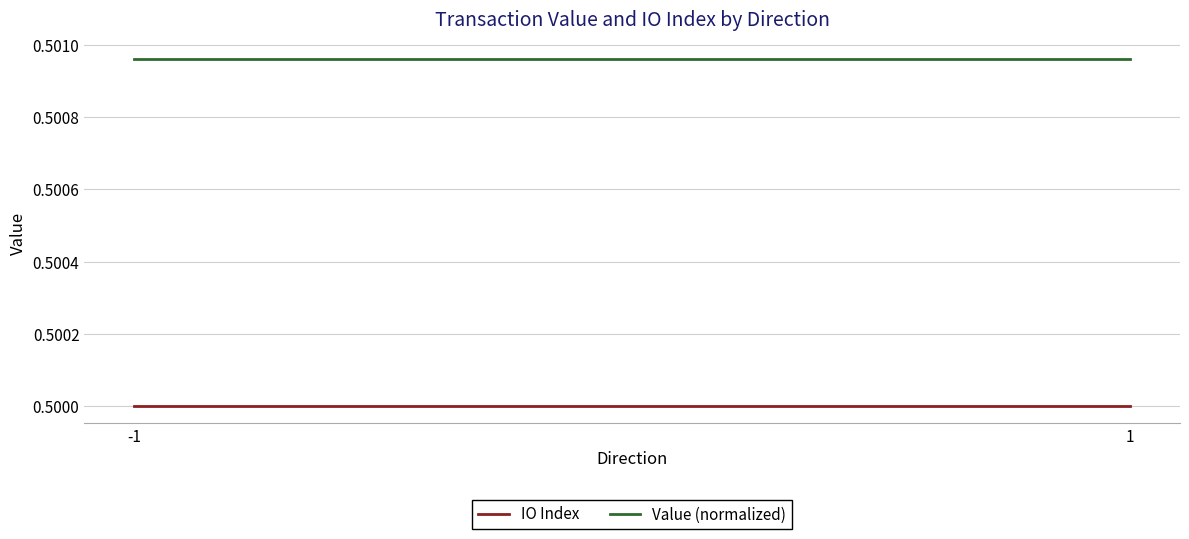

The IO Index series shows 0.7 at 1. True or false?

False